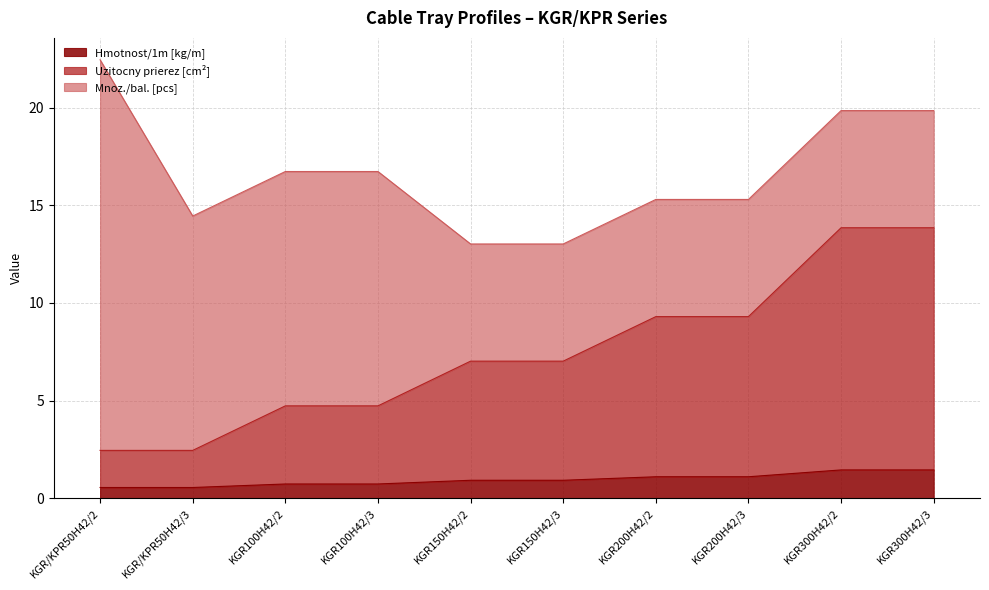

How many data points in Uzitocny prierez [mm2] are above 7?

6